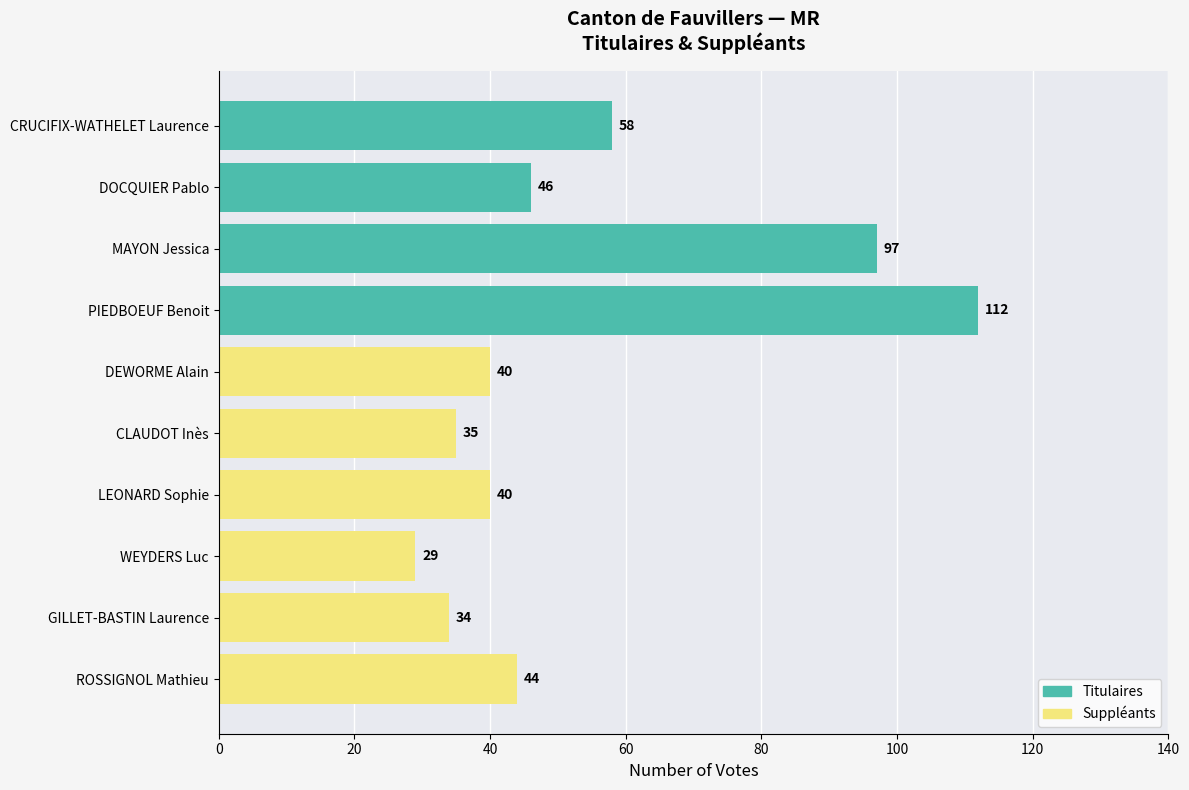

True or false: Suppléants has a value of 22 at CLAUDOT Inès.

False